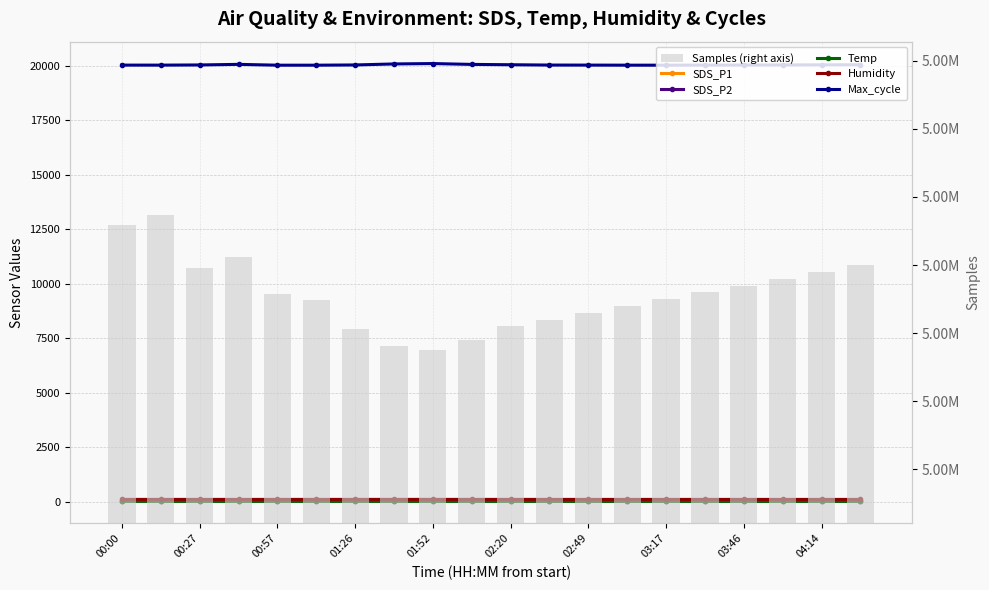

What are all the series names shown in the legend?

SDS_P1, SDS_P2, Temp, Humidity, Max_cycle, Samples (right axis)